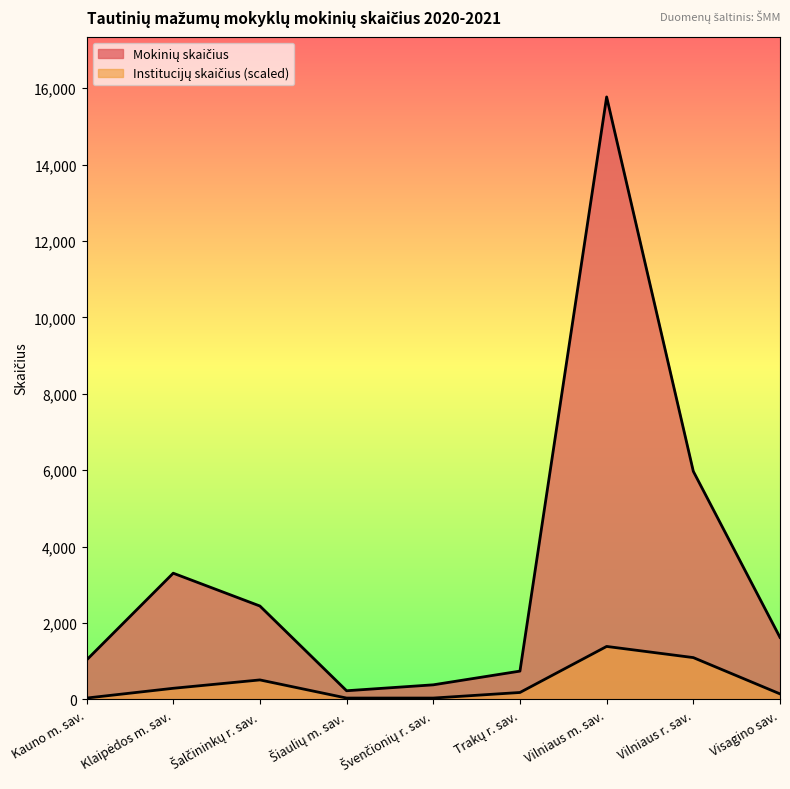

Where does the Mokinių skaičius series first go above 1624?

Klaipėdos m. sav.